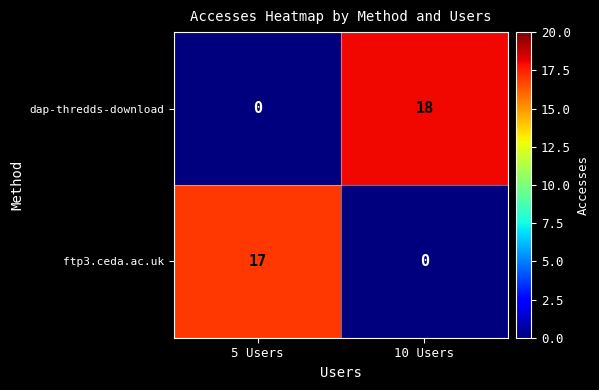

What is the average value of the dap-thredds-download series?

9